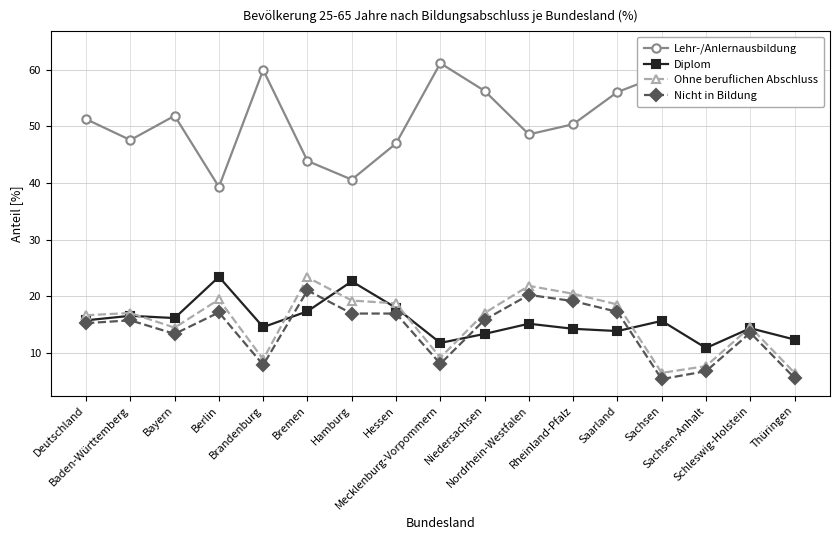

At how many categories does at least one series exceed 40?

16